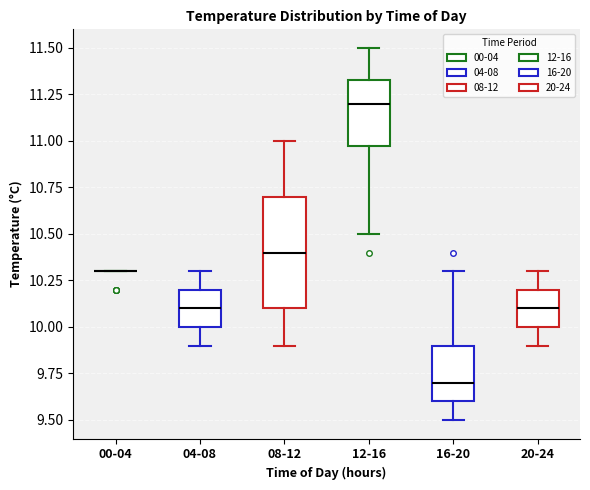

Reading left to right, read every box against the y-axis: the position of its median line, the range the box covers, and the ends of its whiskers. The values are not printed on the chart, so give them approximately, as read against the axis.

00-04: box collapsed to a line at 10.30, whiskers 10.30 to 10.30
04-08: median 10.10, box 10.00 to 10.20, whiskers 9.90 to 10.30
08-12: median 10.40, box 10.10 to 10.70, whiskers 9.90 to 11.00
12-16: median 11.20, box 11.00 to 11.35, whiskers 10.50 to 11.50
16-20: median 9.70, box 9.60 to 9.90, whiskers 9.50 to 10.30
20-24: median 10.10, box 10.00 to 10.20, whiskers 9.90 to 10.30